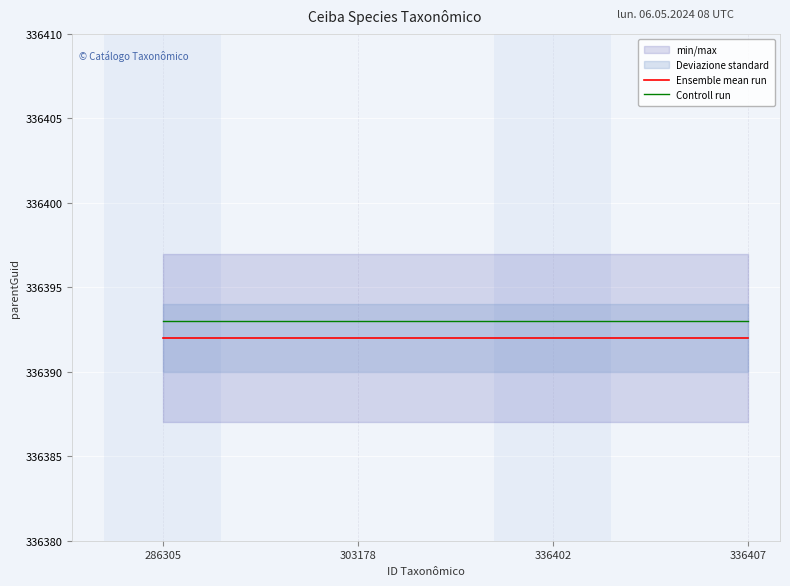

At which category does the chart reach its minimum across all series?

286305